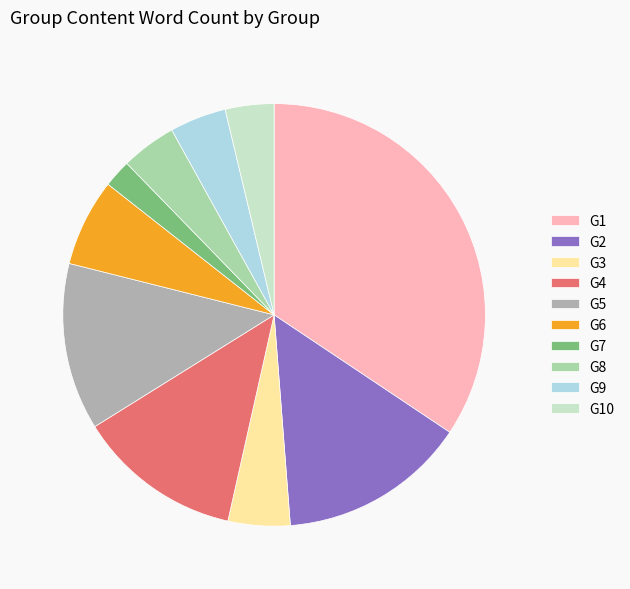

How many slices are in this pie chart?

10